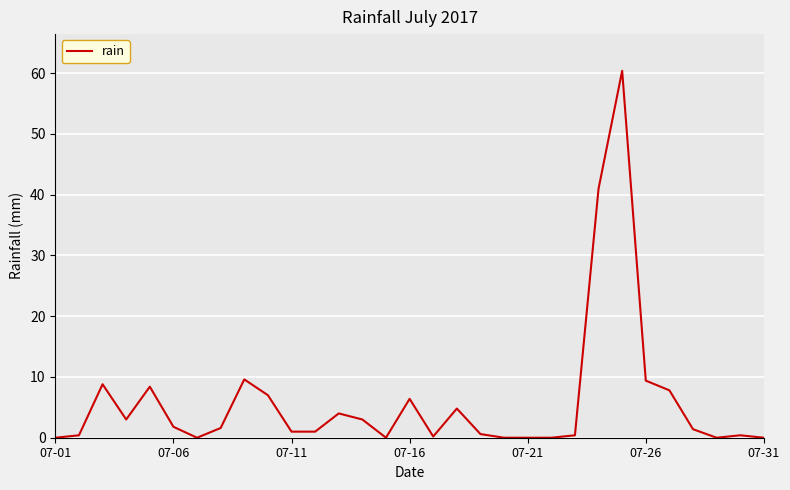

What is the greatest value displayed?

60.4